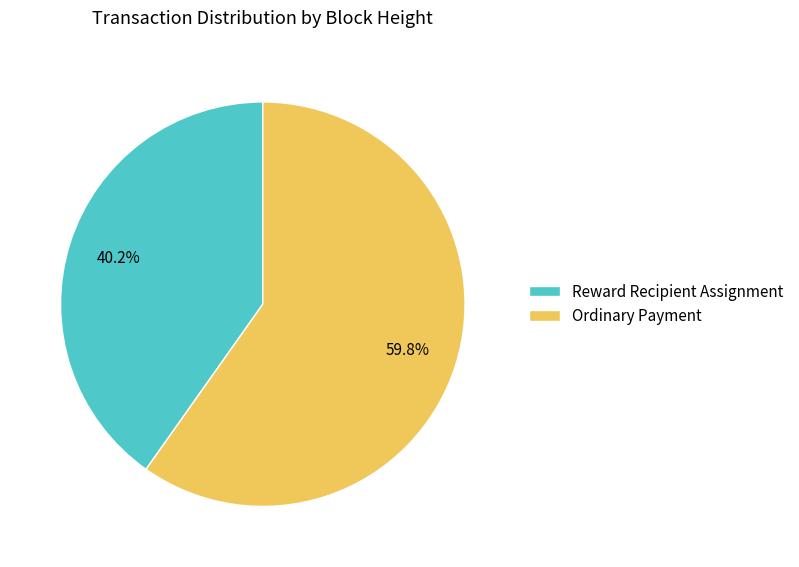

What is the smallest slice in the pie chart?

Reward Recipient Assignment